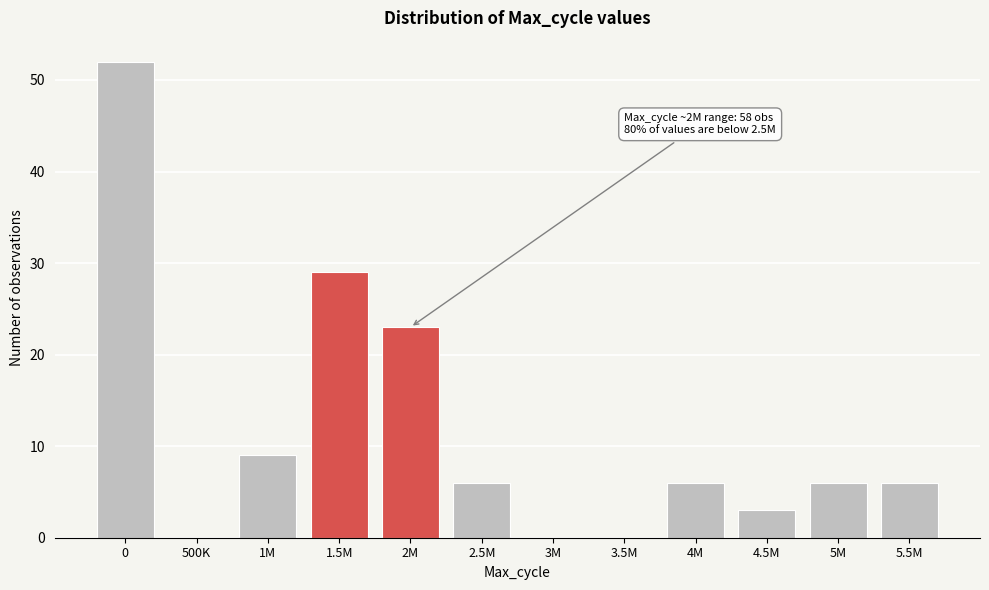

Reading left to right, what are all the values shown in this chart?

0=52	500K=0	1M=9	1.5M=29	2M=23	2.5M=6	3M=0	3.5M=0	4M=6	4.5M=3	5M=6	5.5M=6